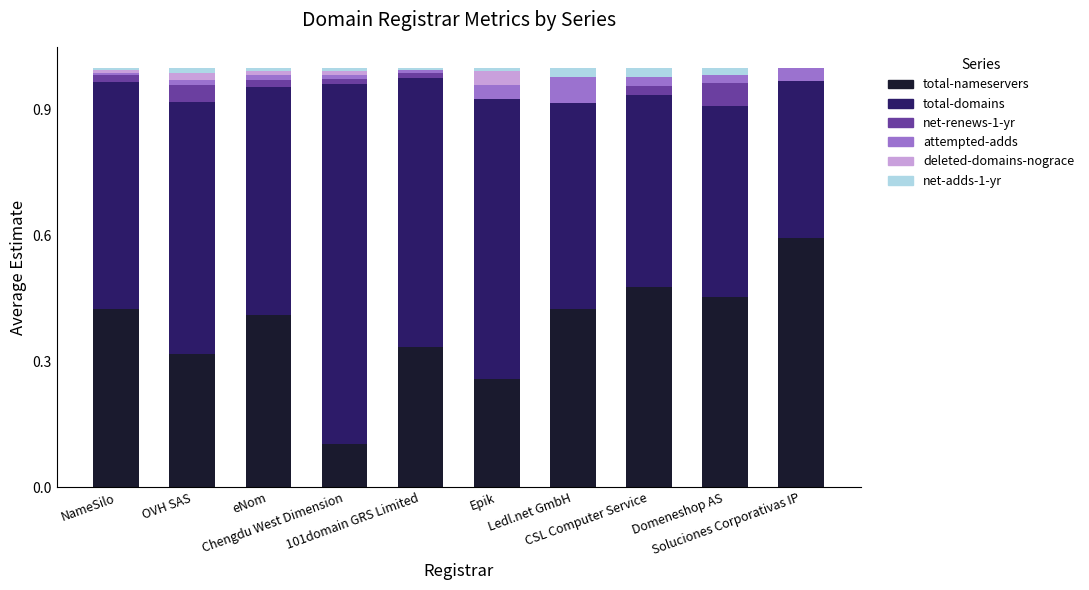

What is the sum of all total-nameservers values?

3.8